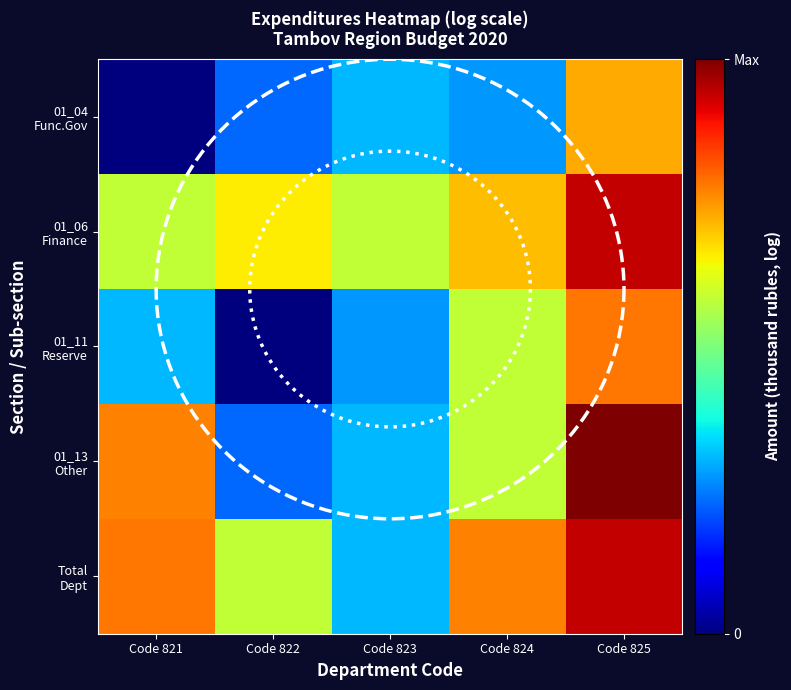

Which category has the lowest value in the 01_06 Finance series?

Code 823